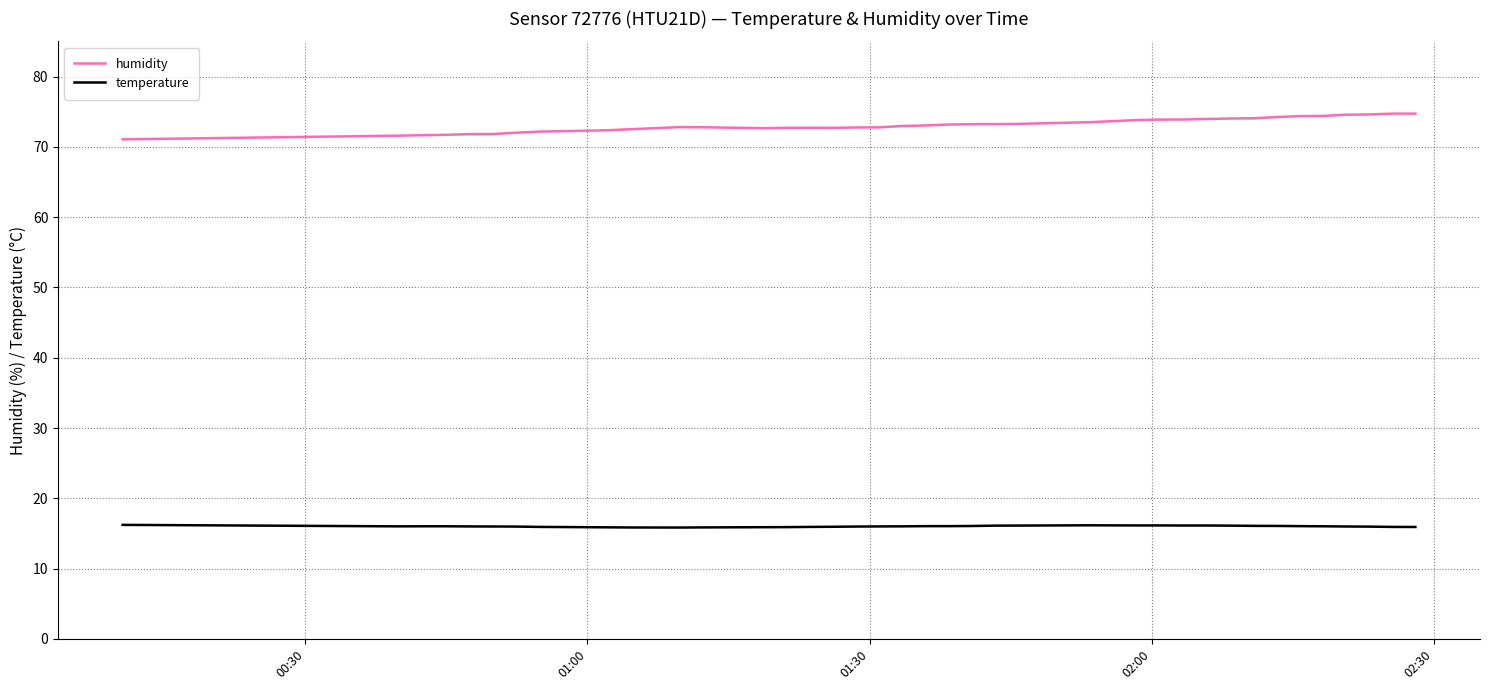

Which series has the largest total across all categories?

humidity